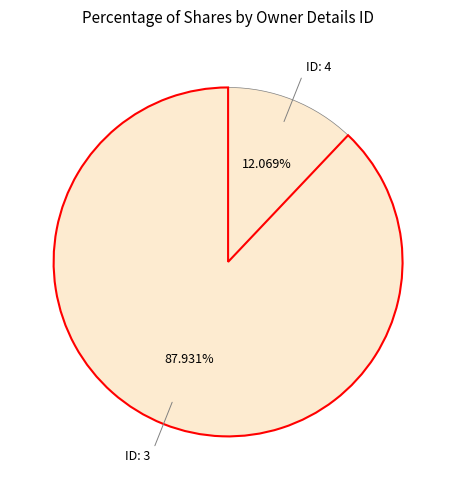

How many slices are in this pie chart?

2